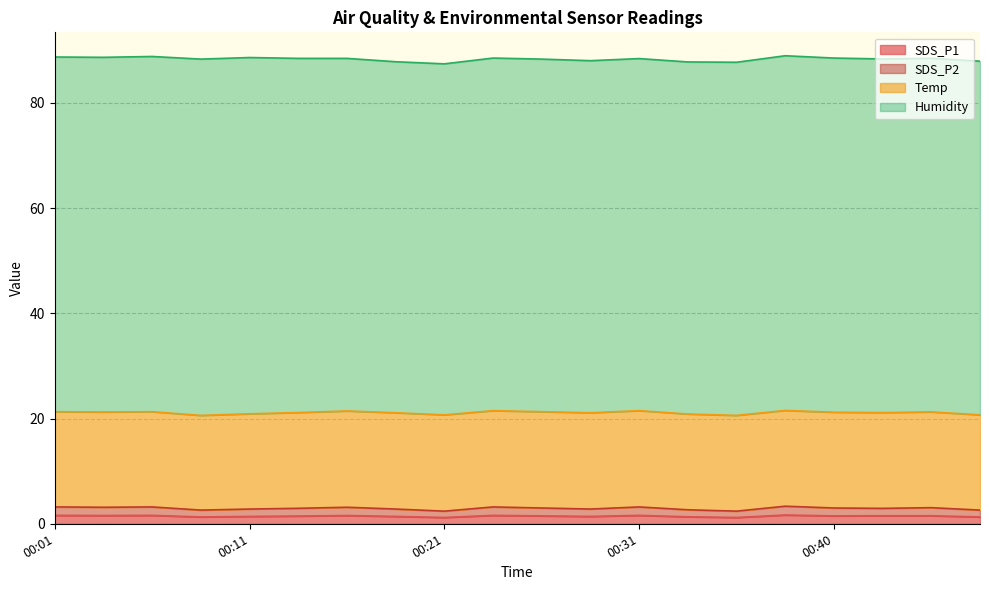

How many interior local valleys does the SDS_P2 series have?

6